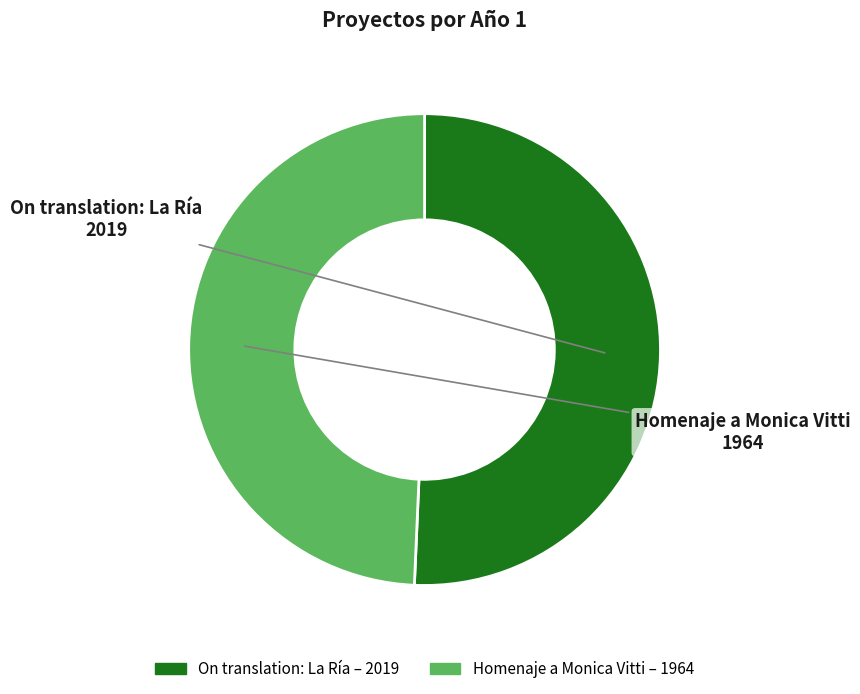

Does Homenaje a Monica Vitti account for over 50% of the chart?

No